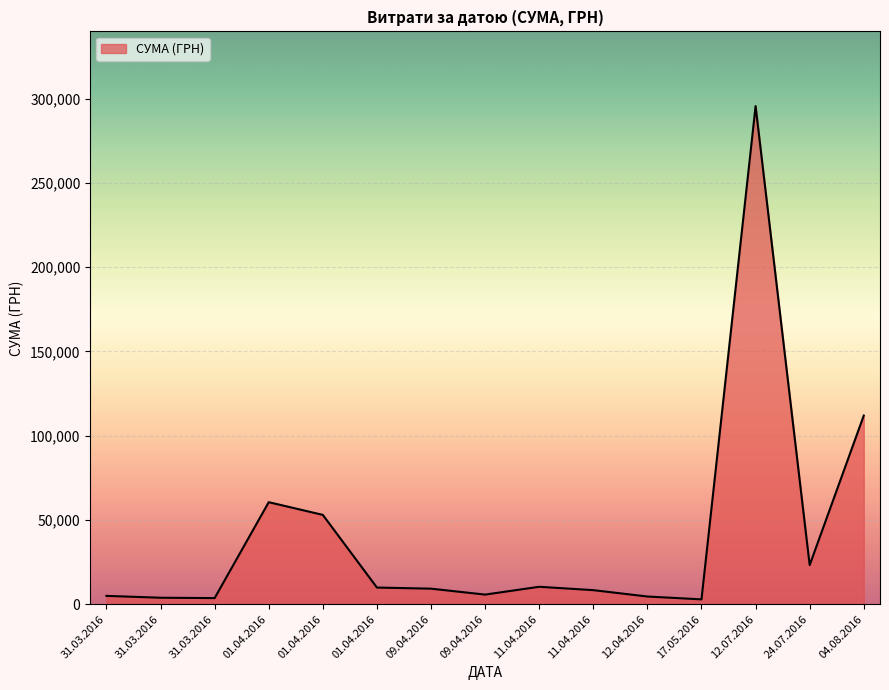

What is the maximum value shown in the chart?

295638.6